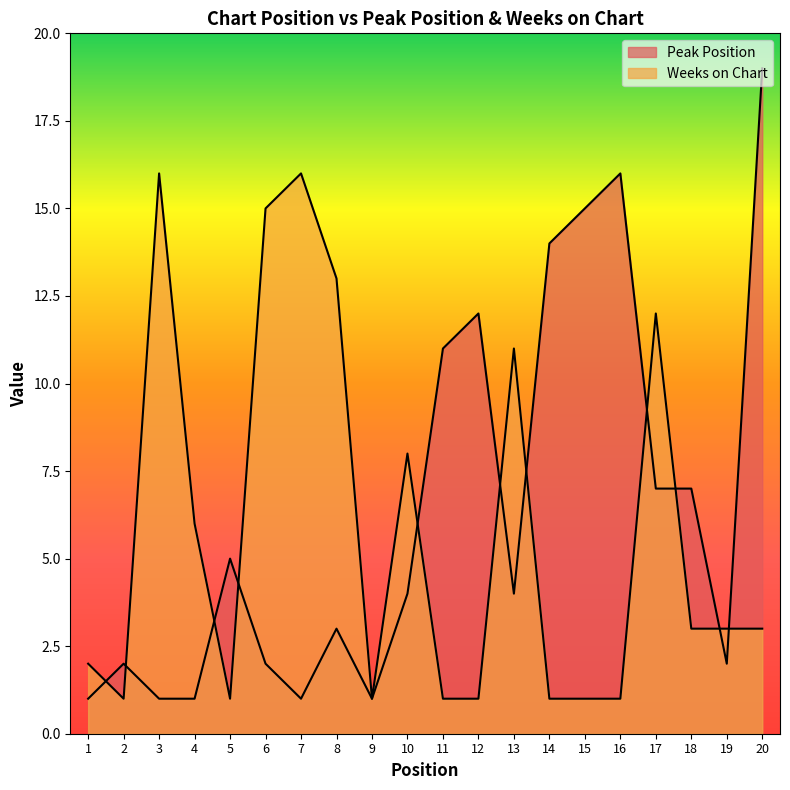

List the series in order of their overall mean, lowest first.

Weeks on Chart, Peak Position